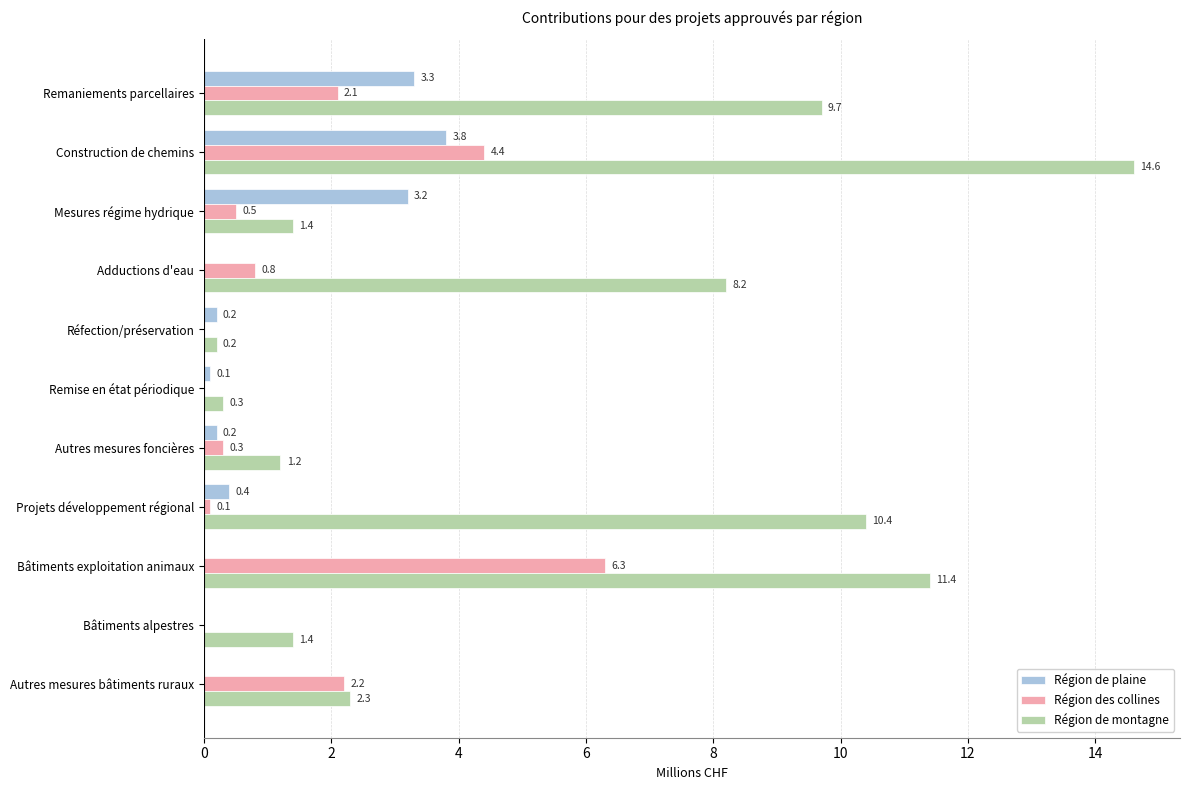

How many distinct data groups are displayed?

3